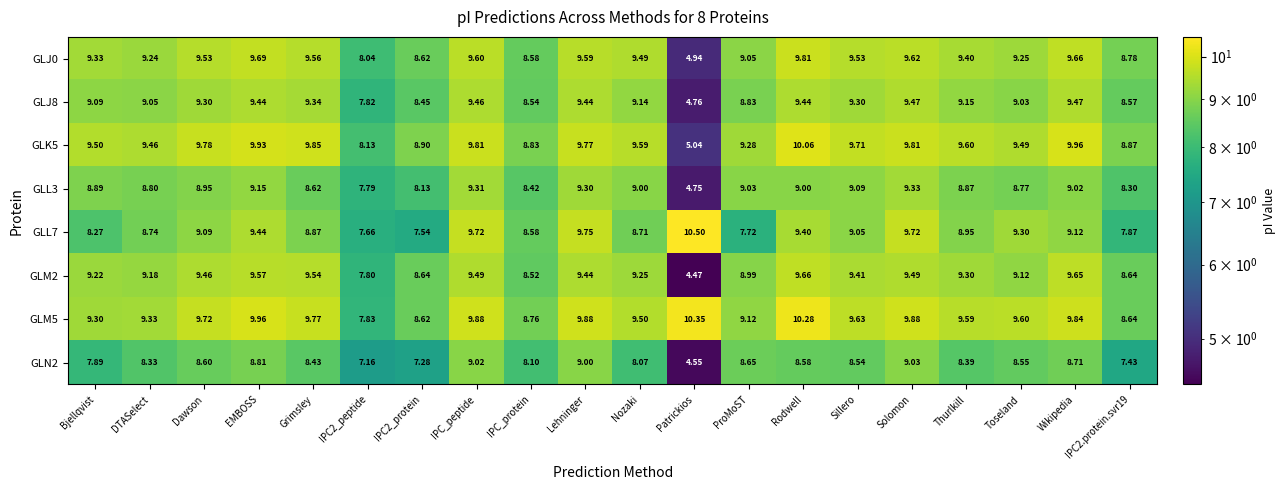

At which label does GLL7 reach its peak?

Patrickios